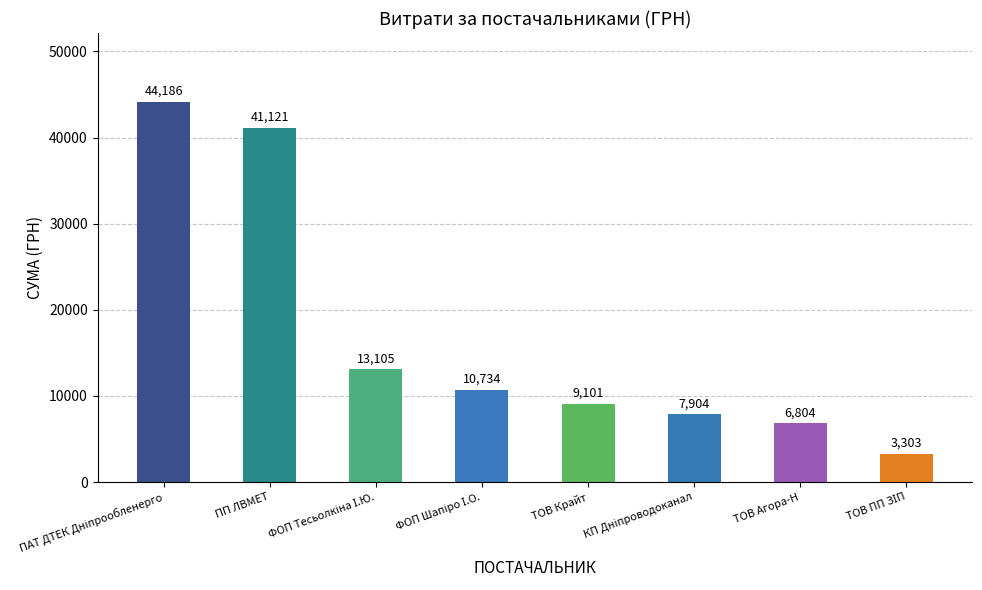

The value at ТОВ Крайт is 9101.0. True or false?

True